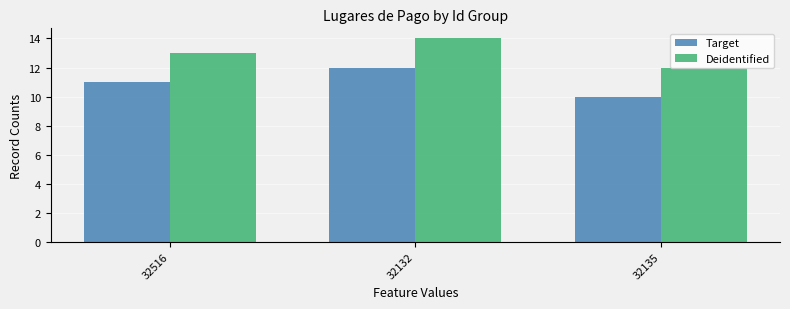

How many bars are there in each group?

2